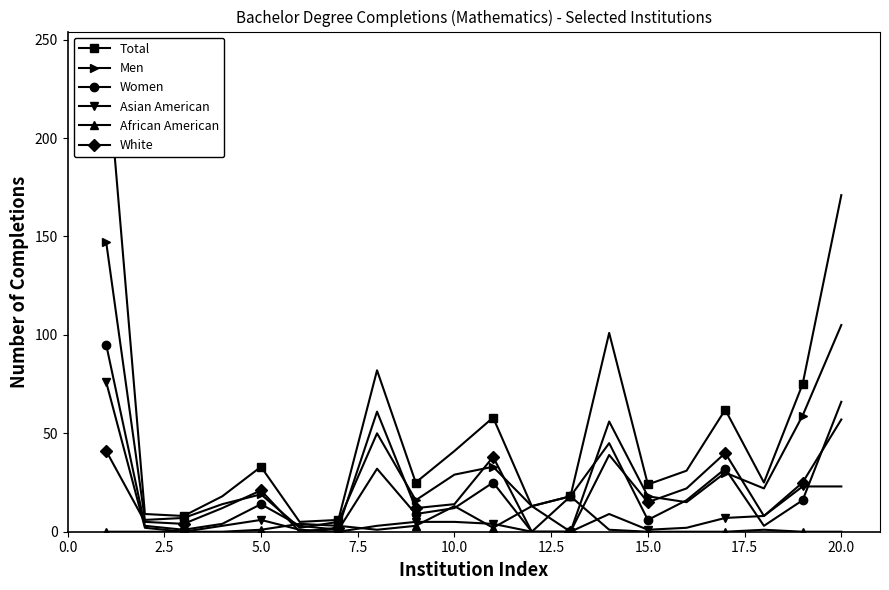

True or false: Men has more than 0 interior local peaks.

True